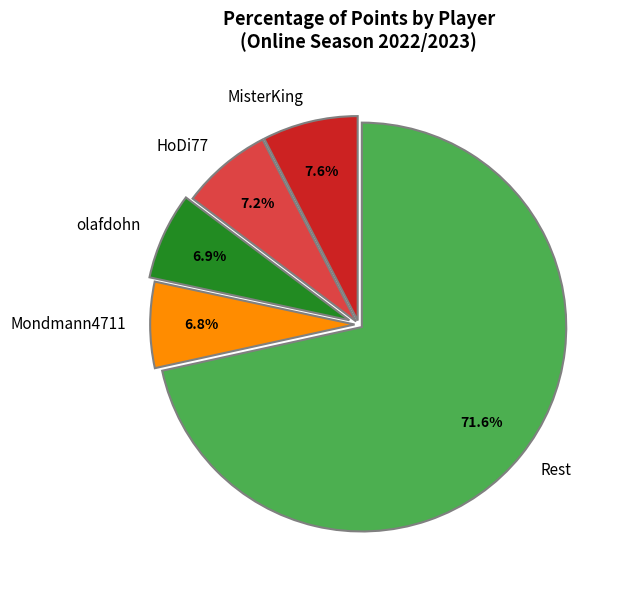

Which category has the biggest portion of the pie?

Rest